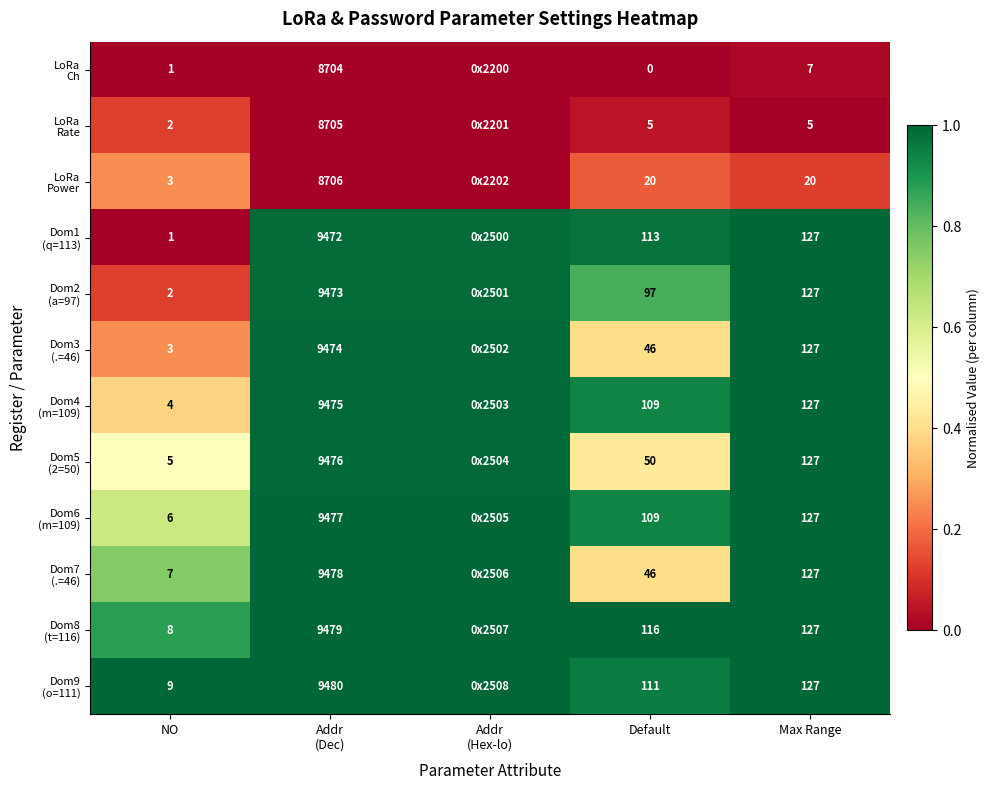

At Max Range, list the series in order from smallest to largest.

LoRa Rate, LoRa Ch, LoRa Power, Dom1 (q=113), Dom2 (a=97), Dom3 (.=46), Dom4 (m=109), Dom5 (2=50), Dom6 (m=109), Dom7 (.=46), Dom8 (t=116), Dom9 (o=111)